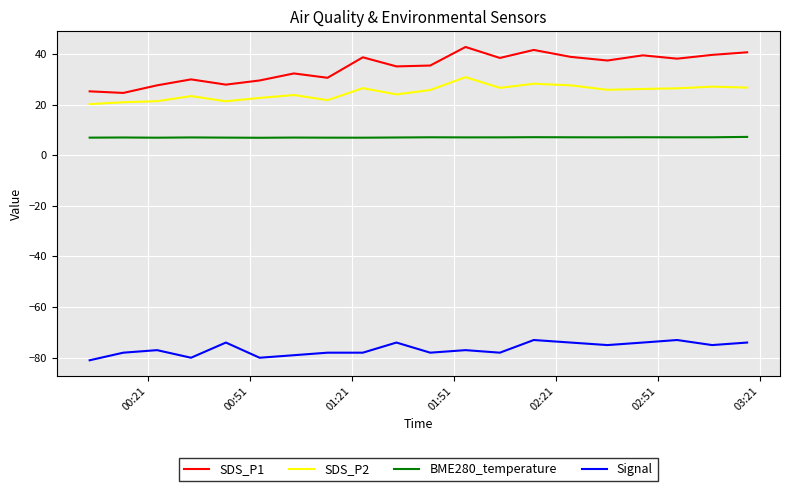

What is the lowest value of the SDS_P1 series?

24.6